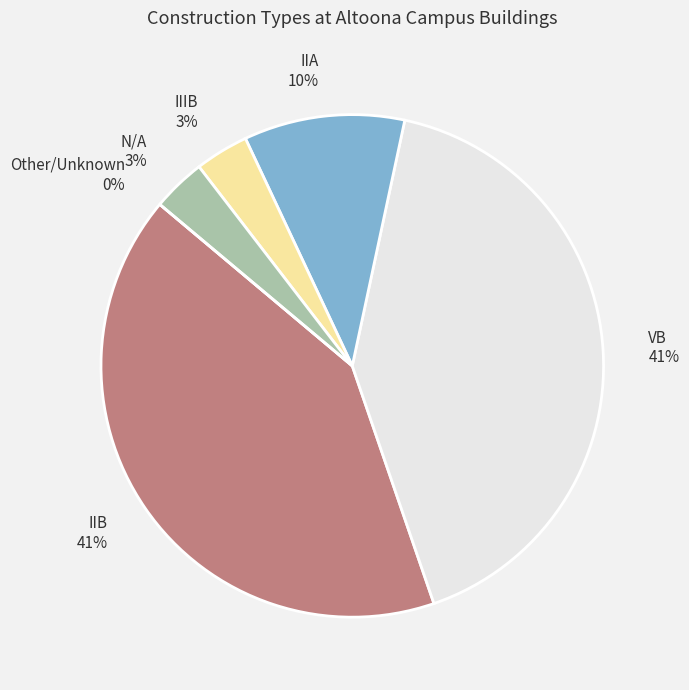

Which slice is the smallest?

Other